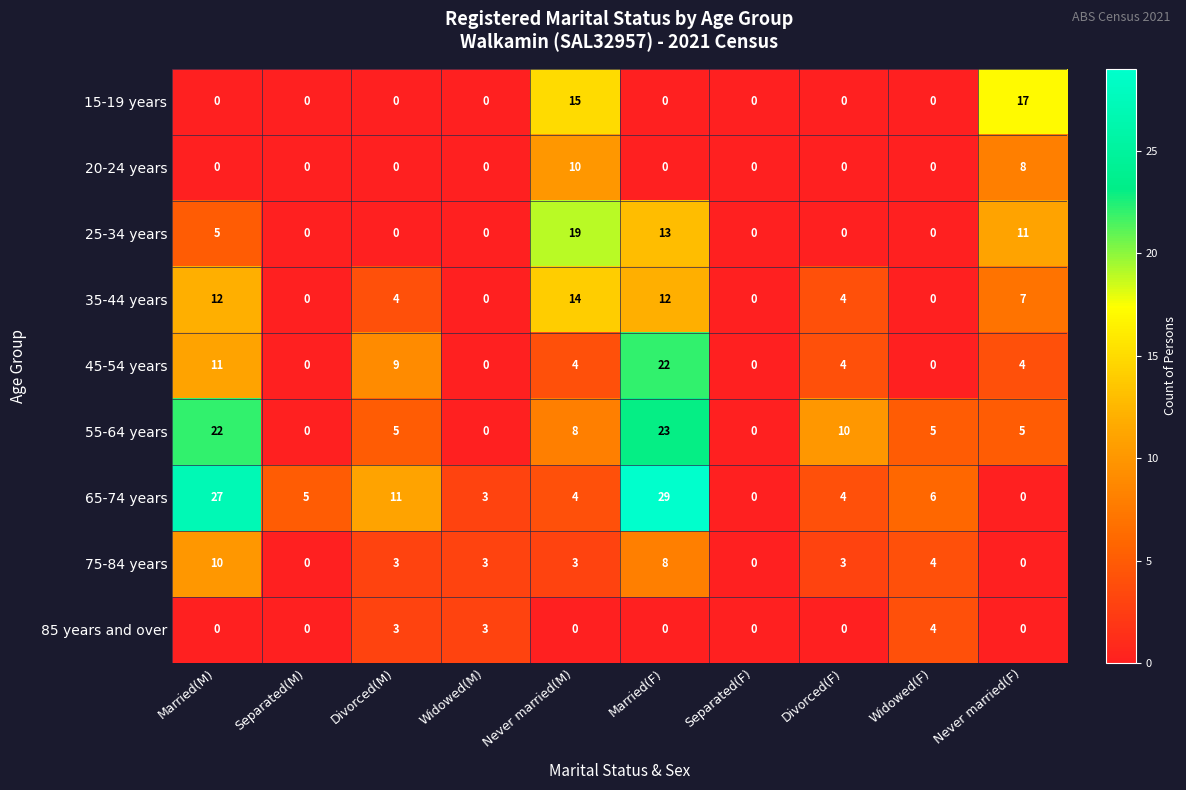

The value of 15-19 years at Separated(F) is -5. True or false?

False